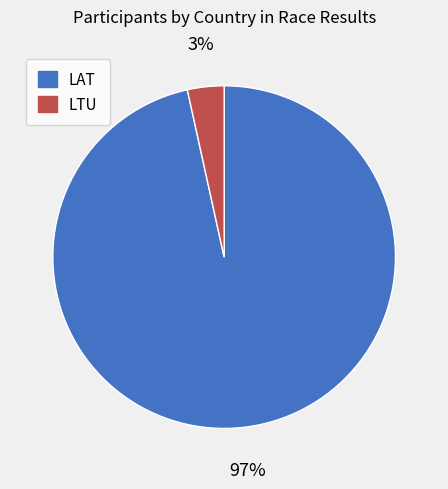

True or false: LTU accounts for 3% of the total.

True